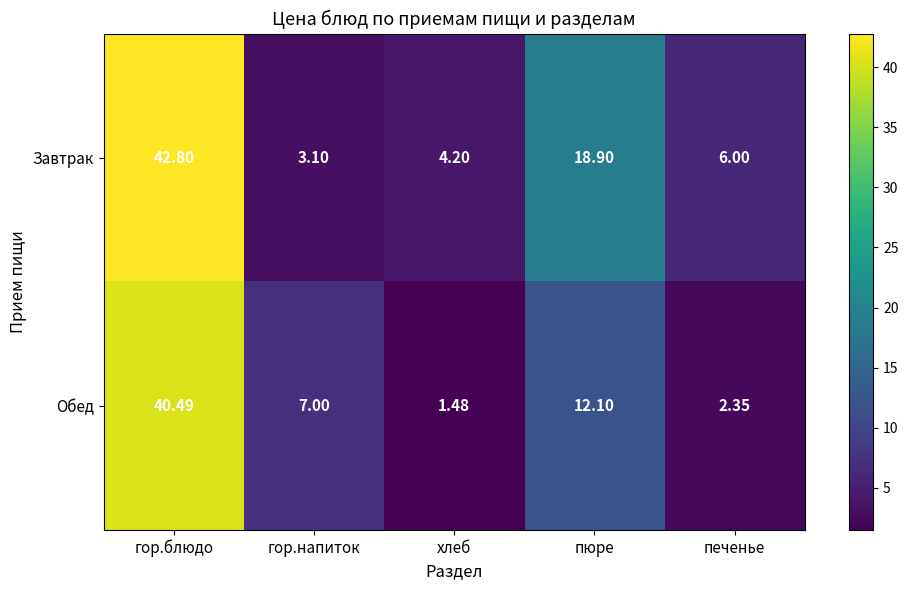

Rank the categories by Обед value from highest to lowest.

гор.блюдо, пюре, гор.напиток, печенье, хлеб